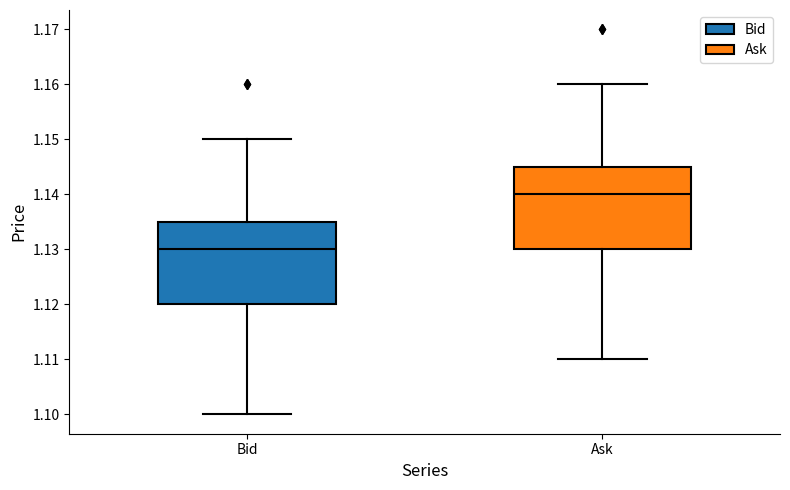

Reading left to right, transcribe this box plot: for each box, give where its median line is, the range the box spans, and where its two whiskers end, as read against the y-axis. The values are not printed on the chart, so give them approximately, as read against the axis.

Bid: median 1.130, box 1.120 to 1.135, whiskers 1.100 to 1.150
Ask: median 1.140, box 1.130 to 1.145, whiskers 1.110 to 1.160